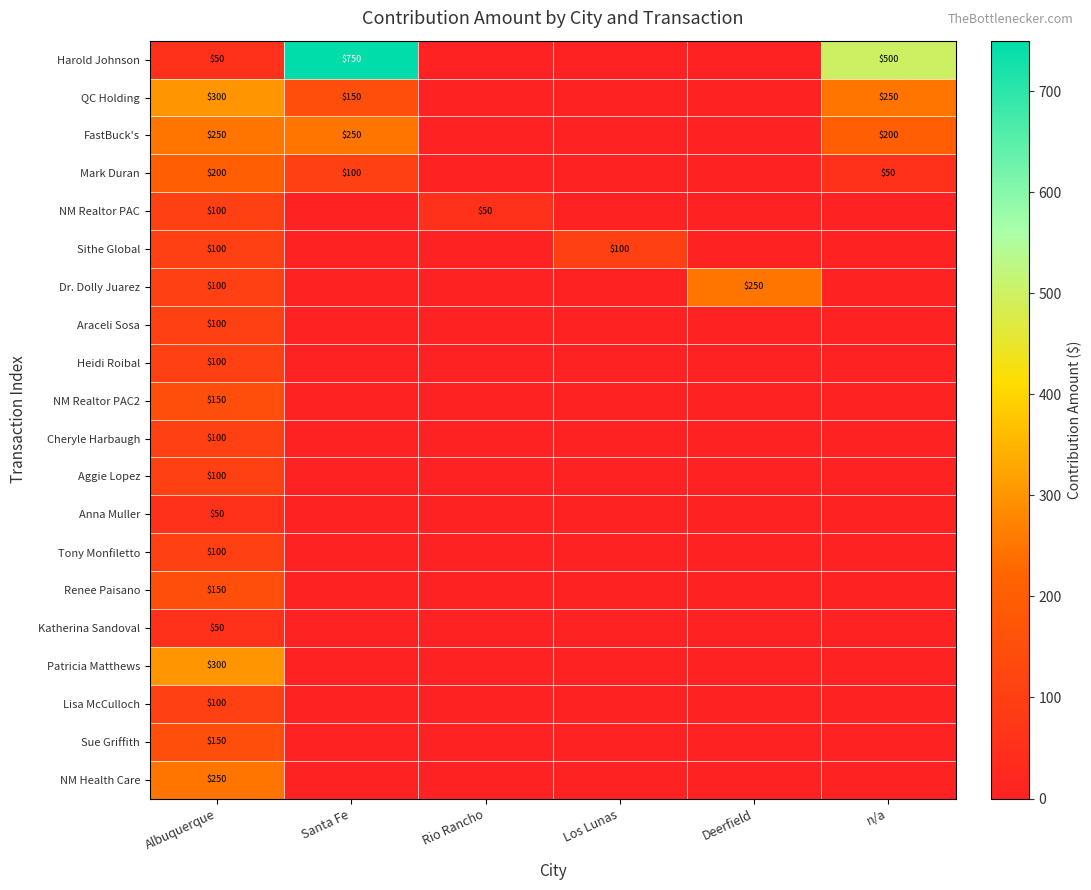

True or false: Sue Griffith has a value of 150 at Albuquerque.

True